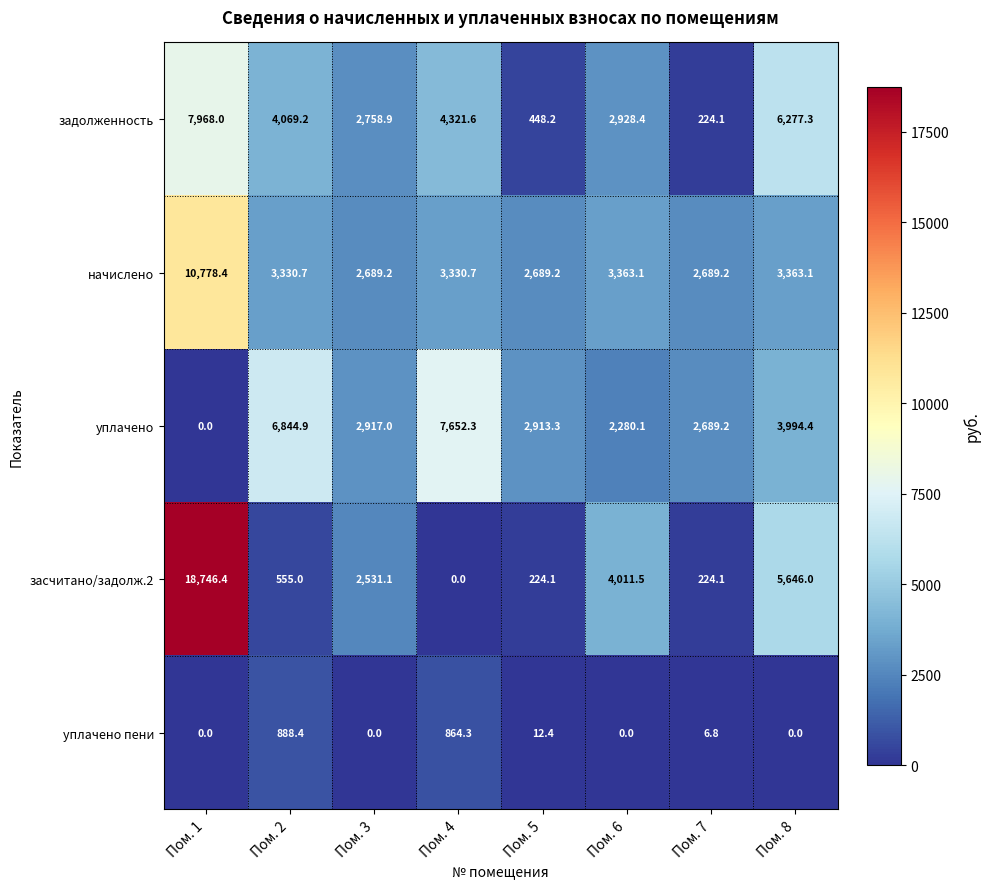

At which label does уплачено first exceed 2917?

Пом. 2